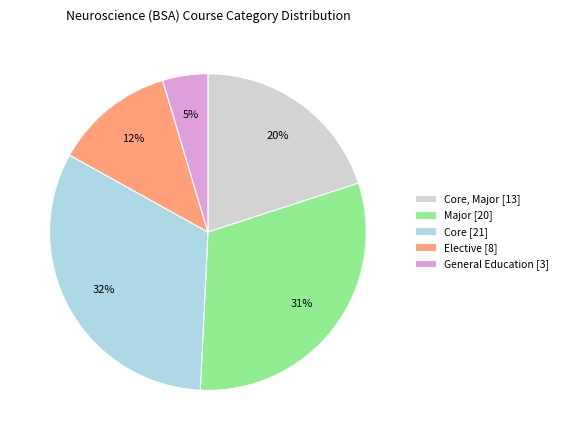

To the nearest percent, what portion does Core [21] represent?

32%